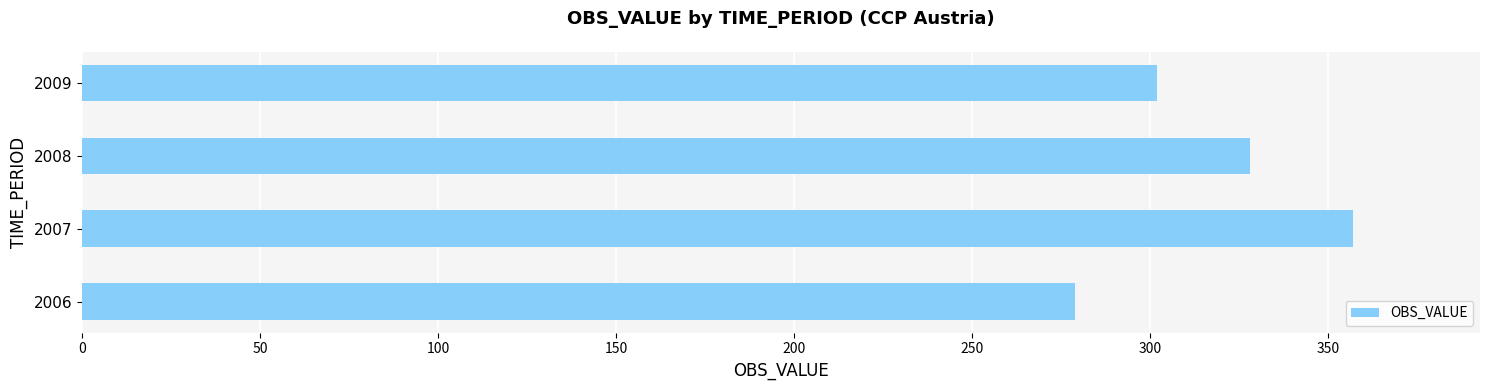

List the labels in order of value, smallest first.

2006, 2009, 2008, 2007